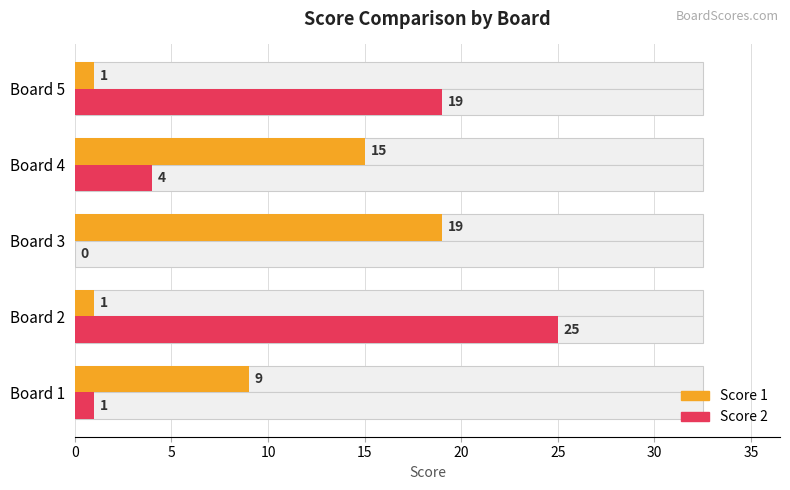

Reading right to left, what are all the values shown in this chart?

Score 1: 1	15	19	1	9
Score 2: 19	4	0	25	1